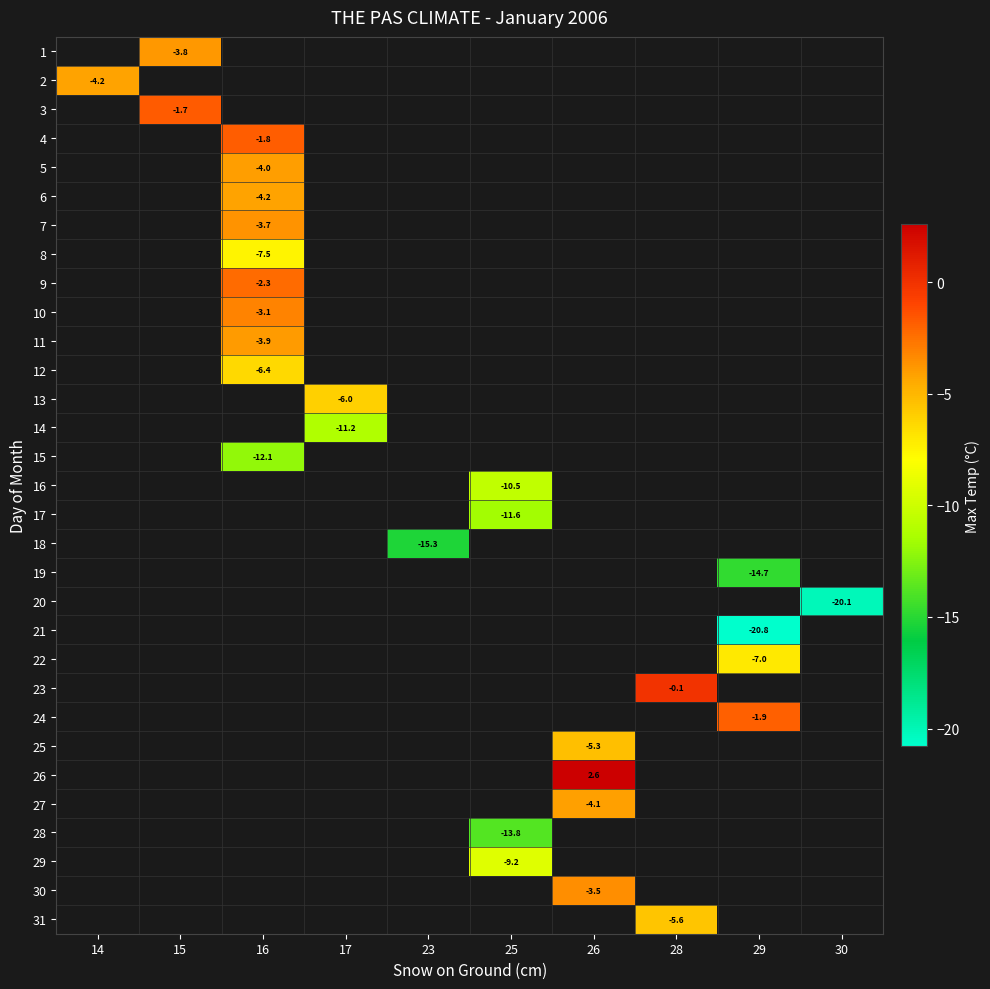

What is the maximum value shown in the chart?

2.6